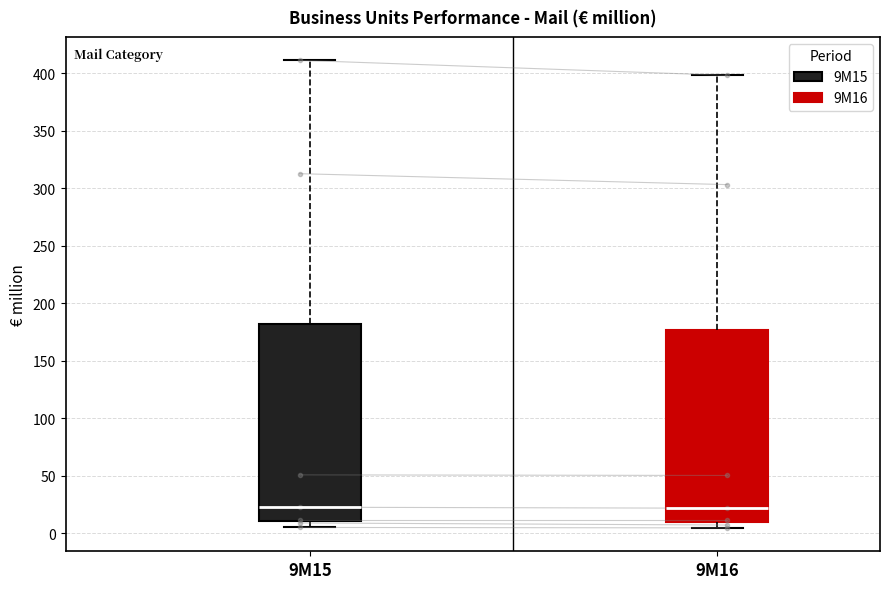

Reading left to right, read every box against the y-axis: the position of its median line, the range the box covers, and the ends of its whiskers. The values are not printed on the chart, so give them approximately, as read against the axis.

9M15: median 25, box 10 to 180, whiskers 5 to 410
9M16: median 20, box 10 to 175, whiskers 5 to 400